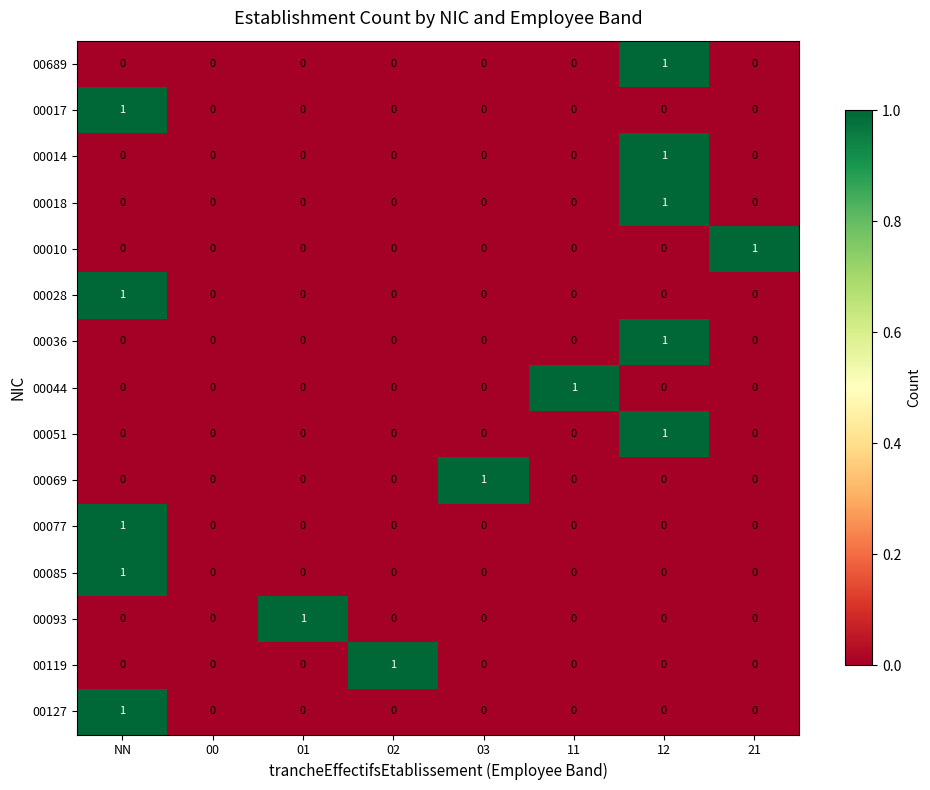

At which label does 00017 reach its peak?

NN